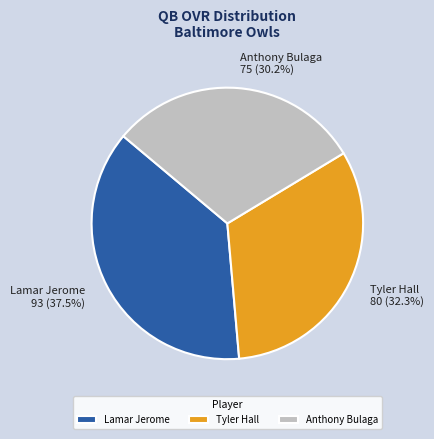

Rank the categories by value from lowest to highest.

Anthony Bulaga, Tyler Hall, Lamar Jerome